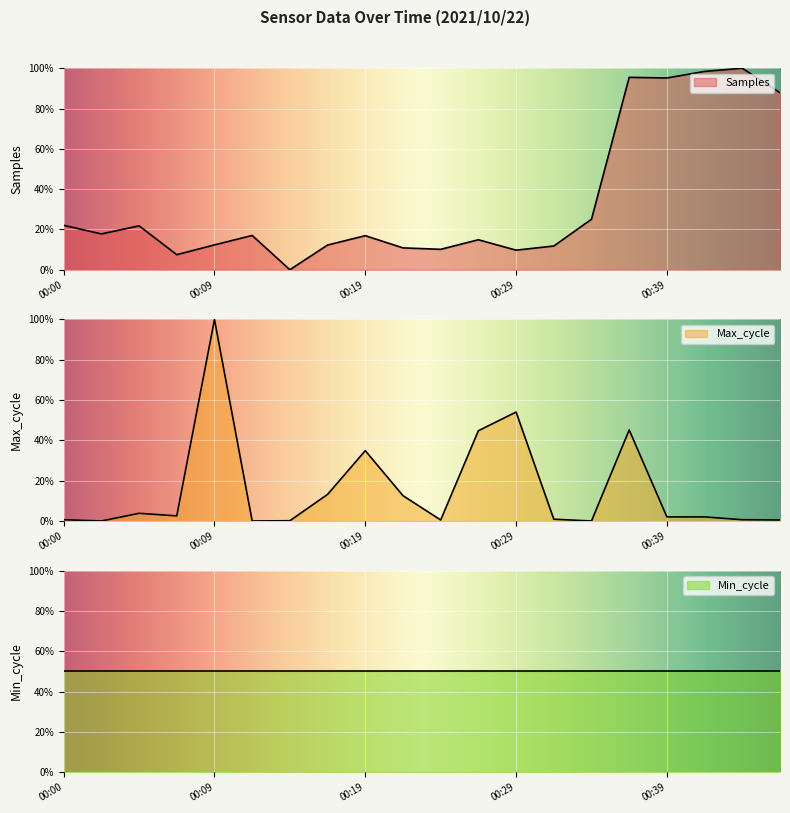

Where is the first local maximum for Max_cycle?

00:04